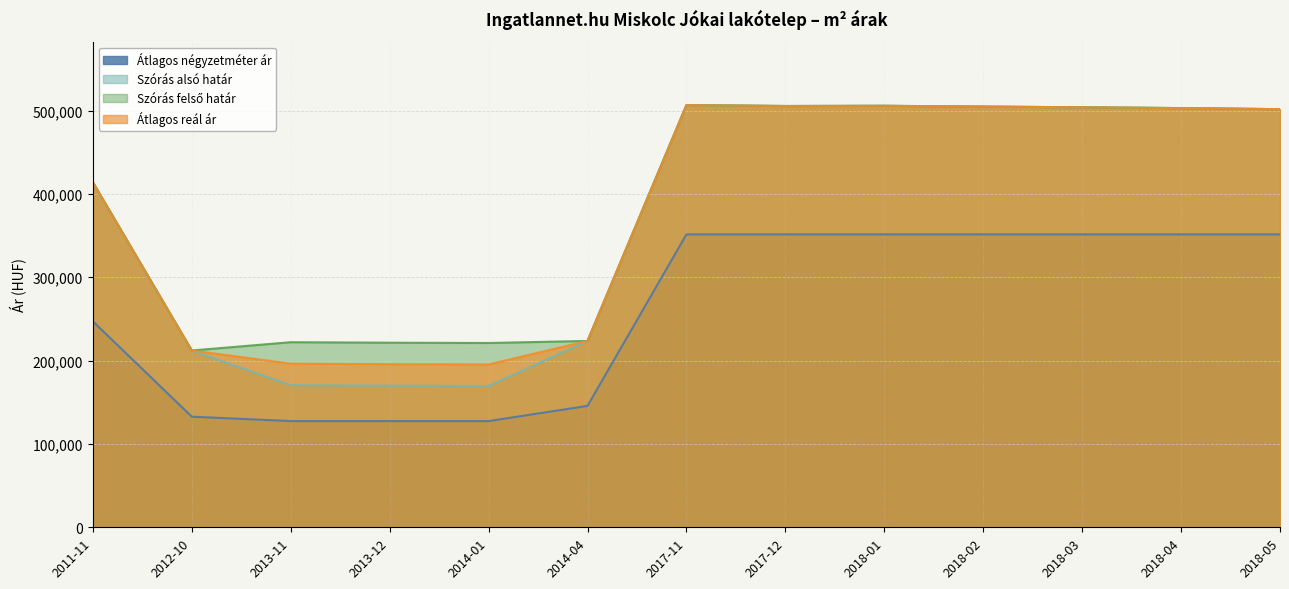

What is the spread (max minus min) of values at 2014-01?

93715